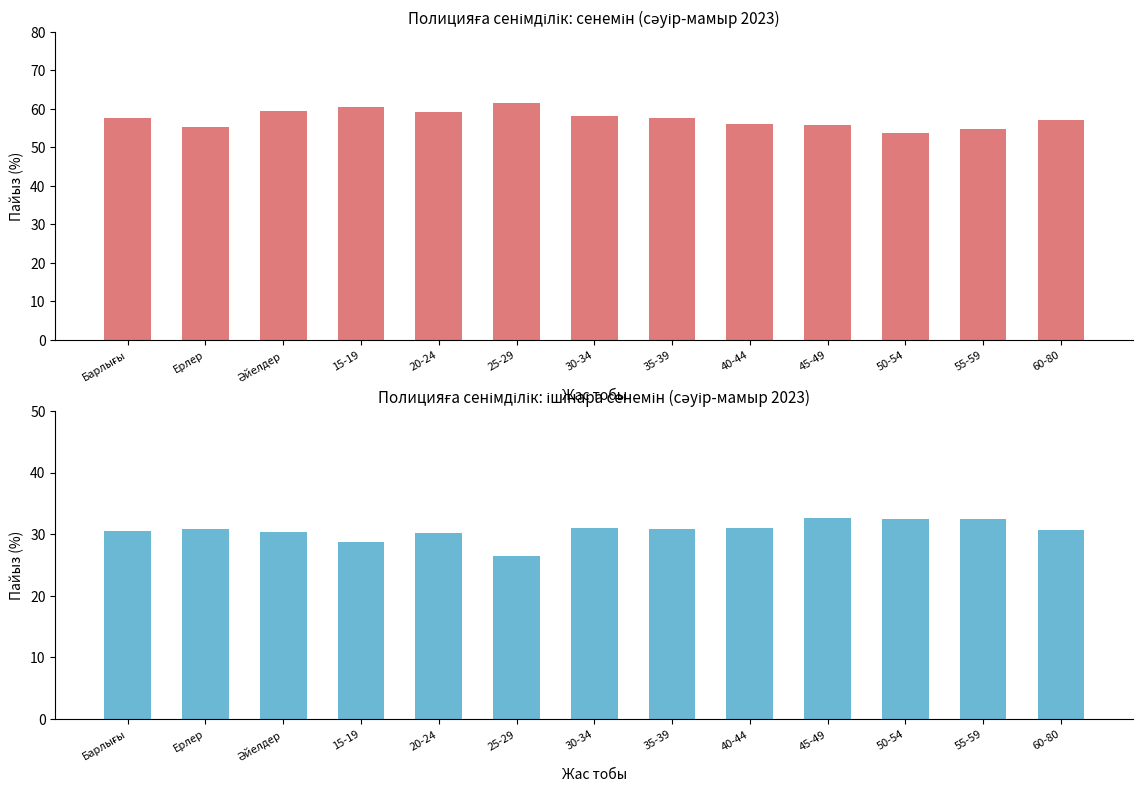

The сенемін (сәуір-мамыр 2023) series shows 61.5 at 25-29. True or false?

True